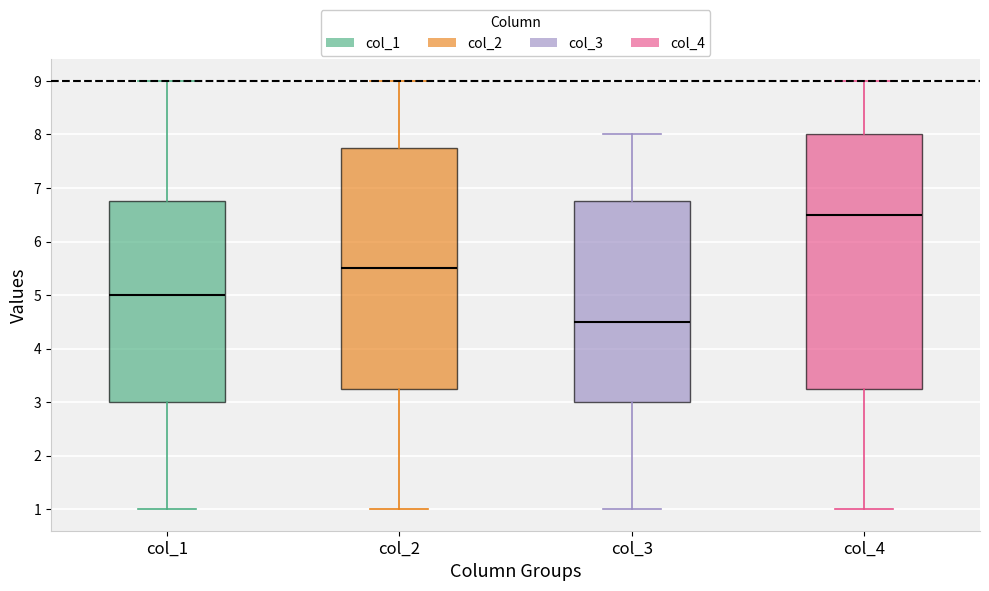

Reading left to right, read every box against the y-axis: the position of its median line, the range the box covers, and the ends of its whiskers. The values are not printed on the chart, so give them approximately, as read against the axis.

col_1: median 5.0, box 3.0 to 6.8, whiskers 1.0 to 9.0
col_2: median 5.5, box 3.3 to 7.8, whiskers 1.0 to 9.0
col_3: median 4.5, box 3.0 to 6.8, whiskers 1.0 to 8.0
col_4: median 6.5, box 3.3 to 8.0, whiskers 1.0 to 9.0